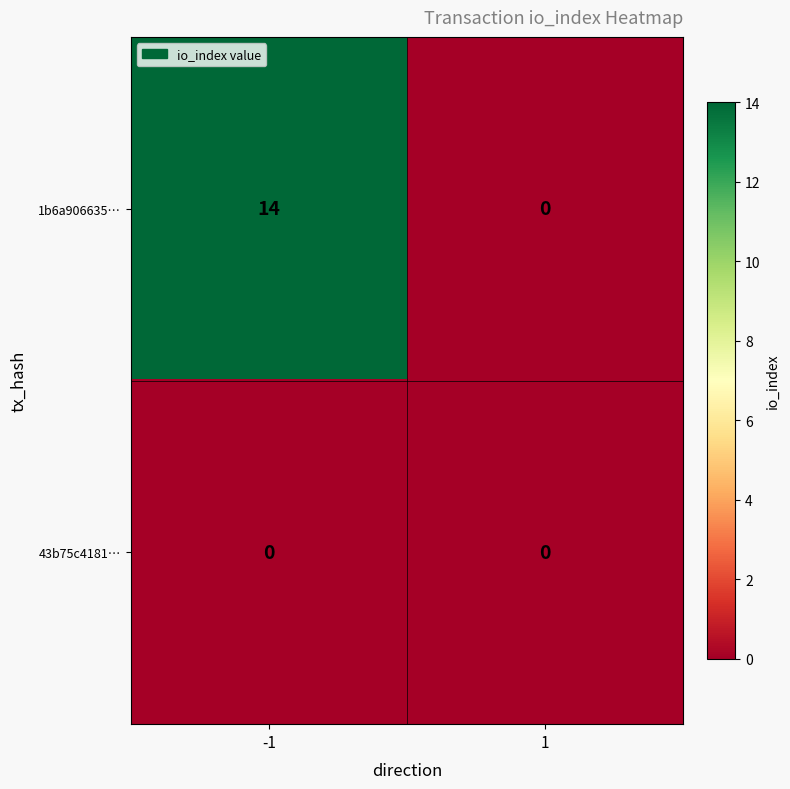

At which category is the sum across all series the highest?

-1